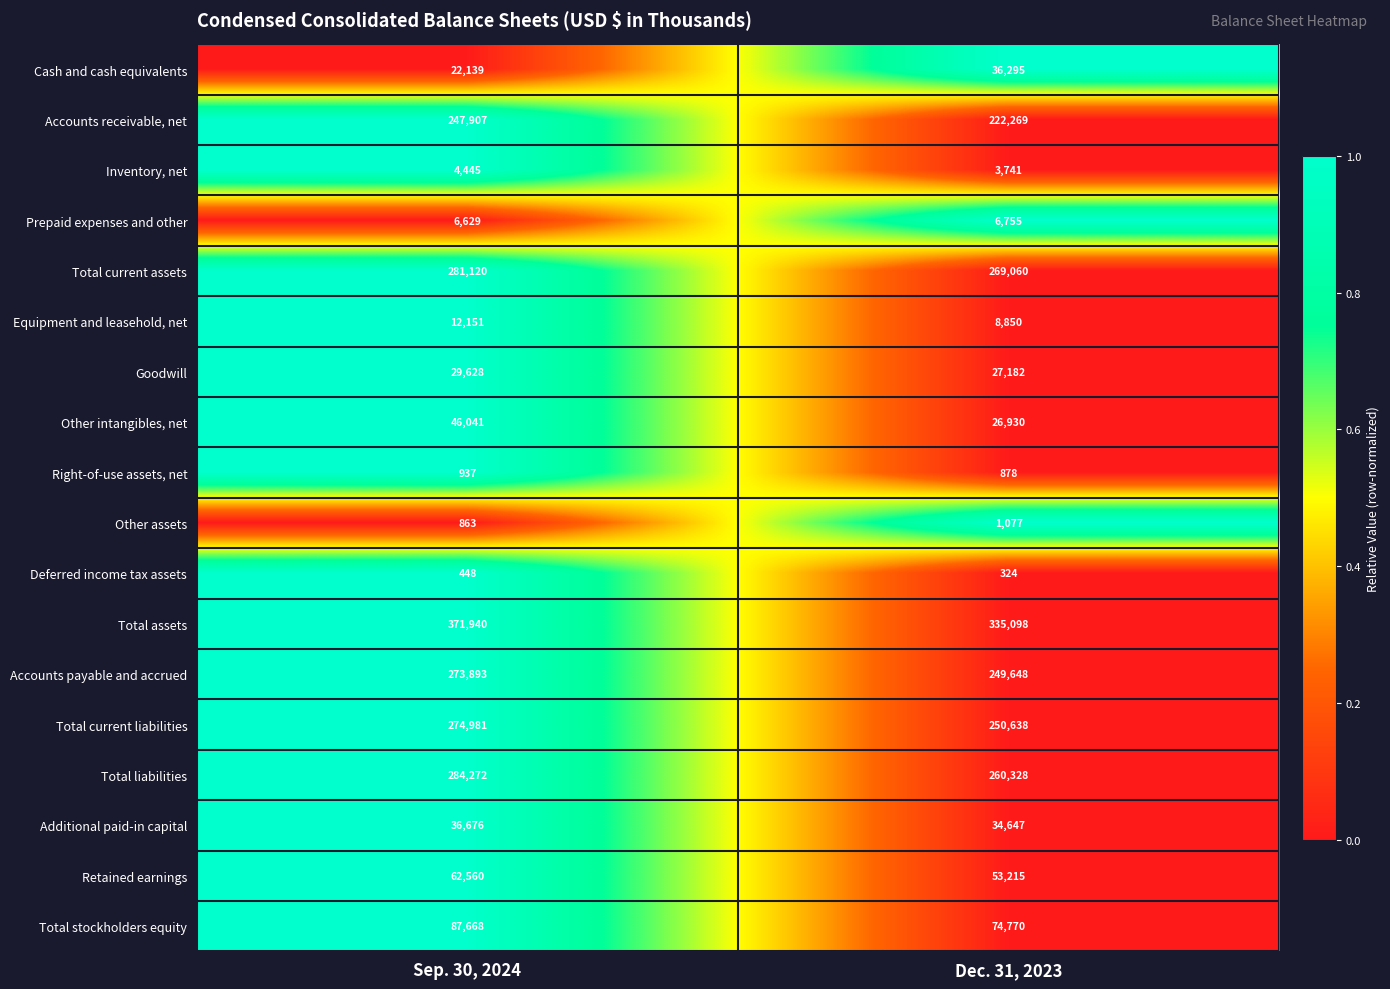

Which series has the largest total across all categories?

Total assets